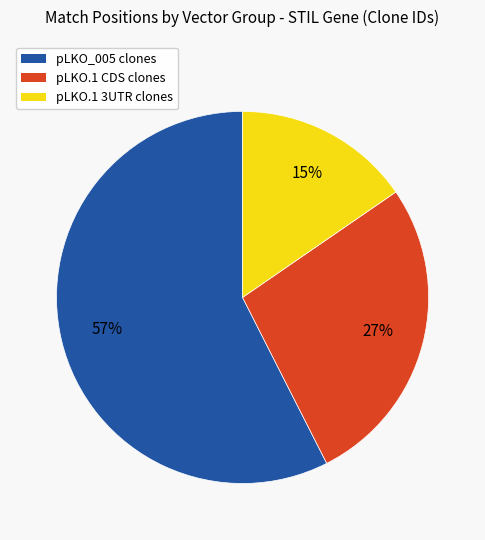

To the nearest percent, what is the difference between the largest and smallest slice percentages?

42%